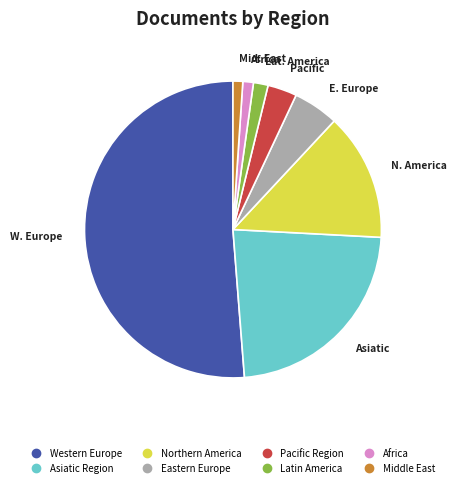

Is the sum of Eastern Europe and Africa greater than half?

No